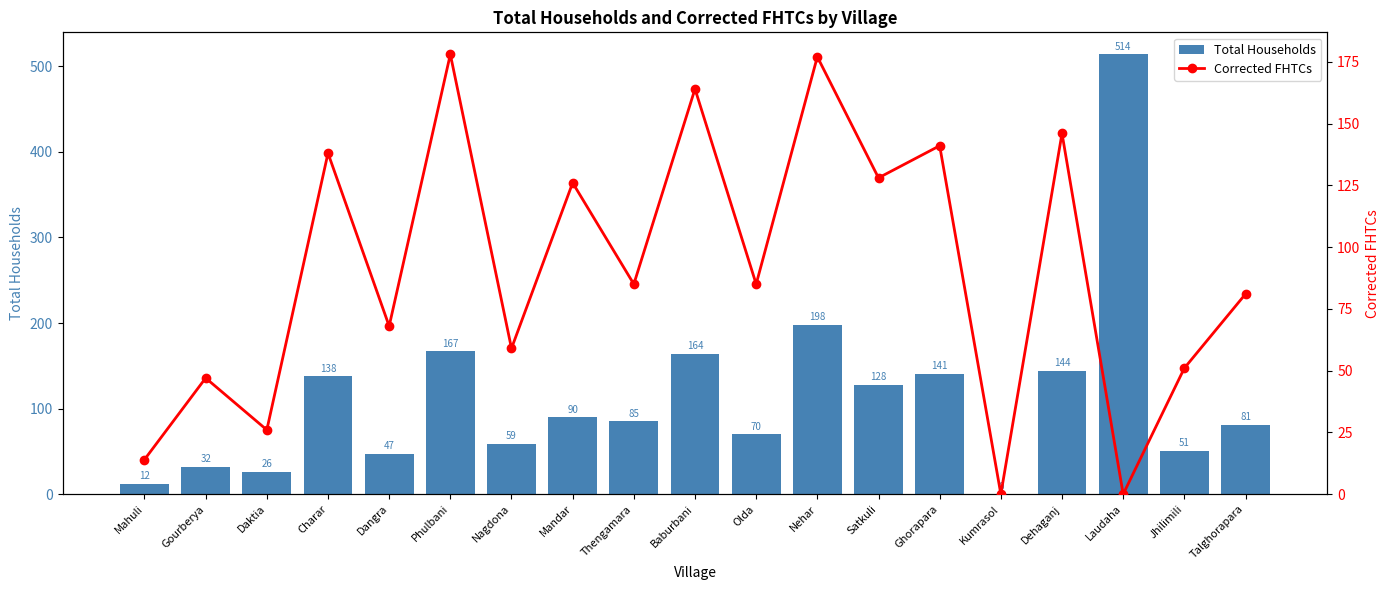

Which series has the largest total across all categories?

Total Households